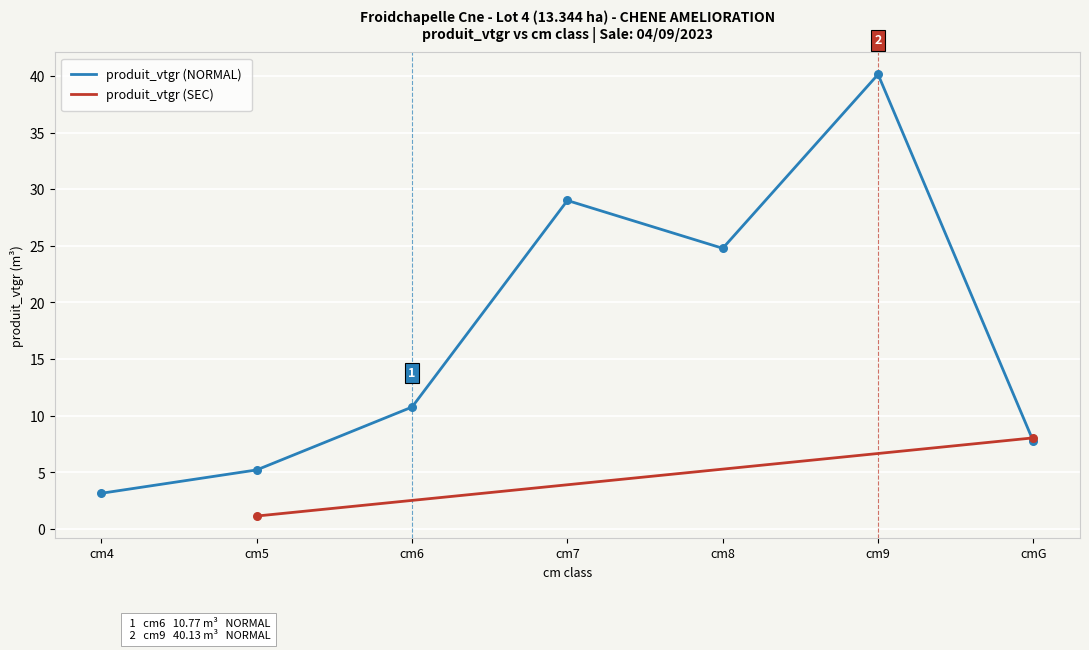

Which has a higher value, cm6 or cm4?

cm6